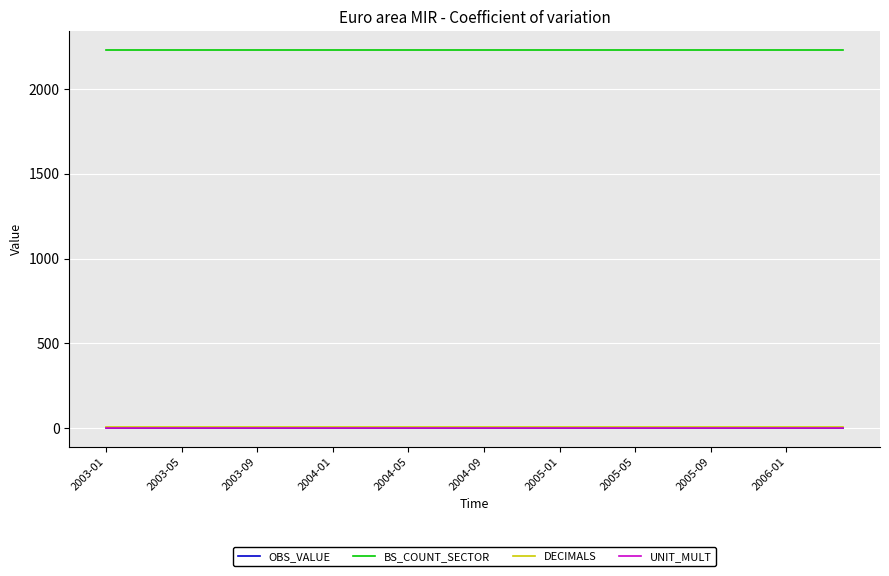

True or false: BS_COUNT_SECTOR and OBS_VALUE intersect in this chart.

False